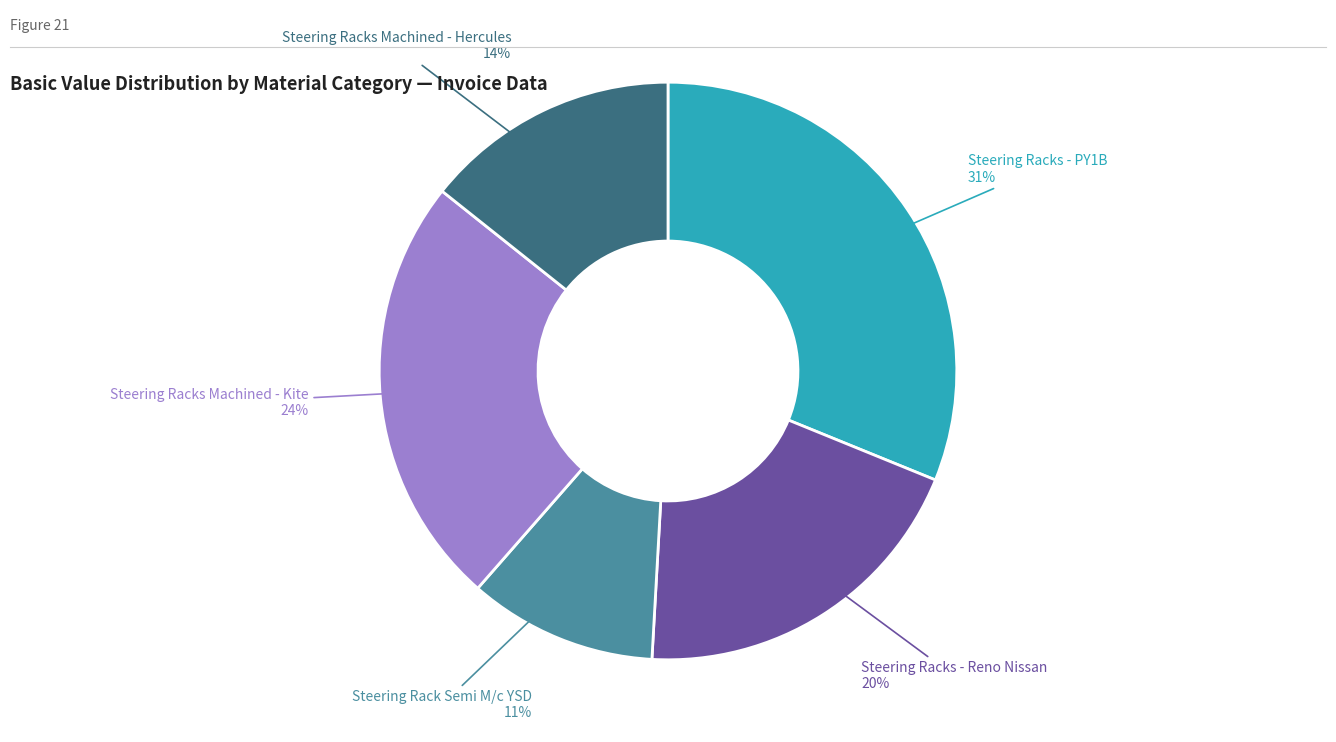

Does any single category account for the majority?

No